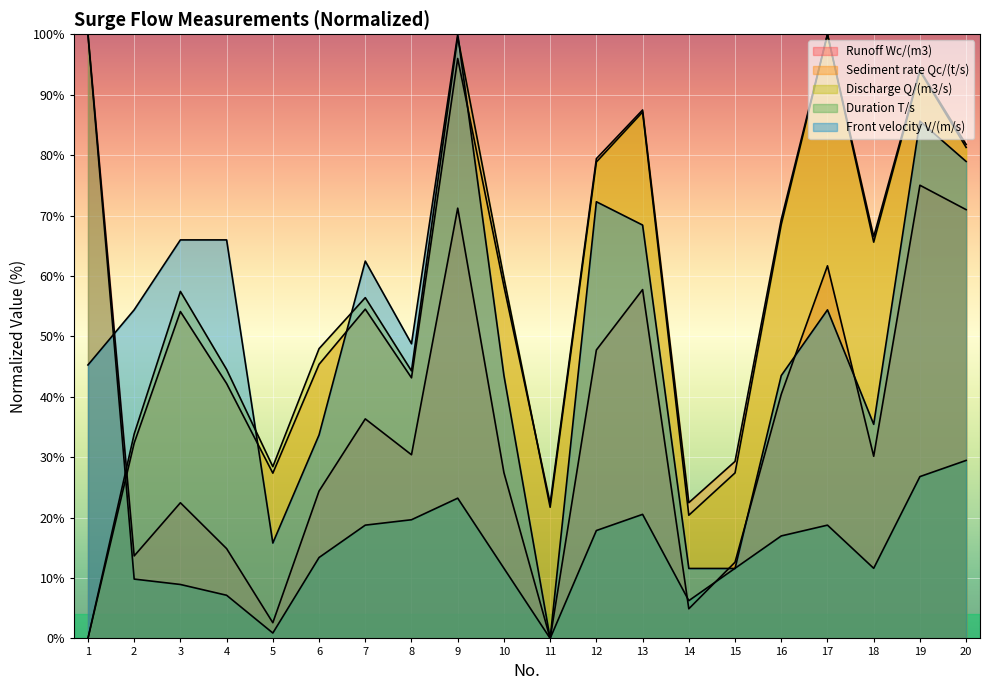

True or false: Front velocity V/(m/s) has more than 0 interior local peaks.

True